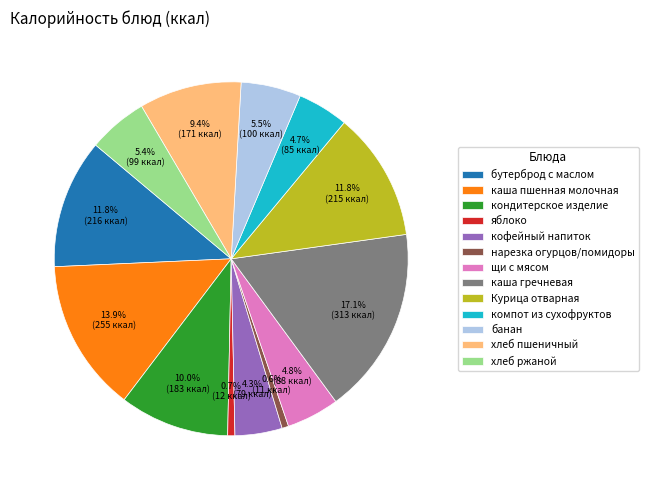

To the nearest percent, what is the difference between the хлеб ржаной and кондитерское изделие slice percentages?

5%